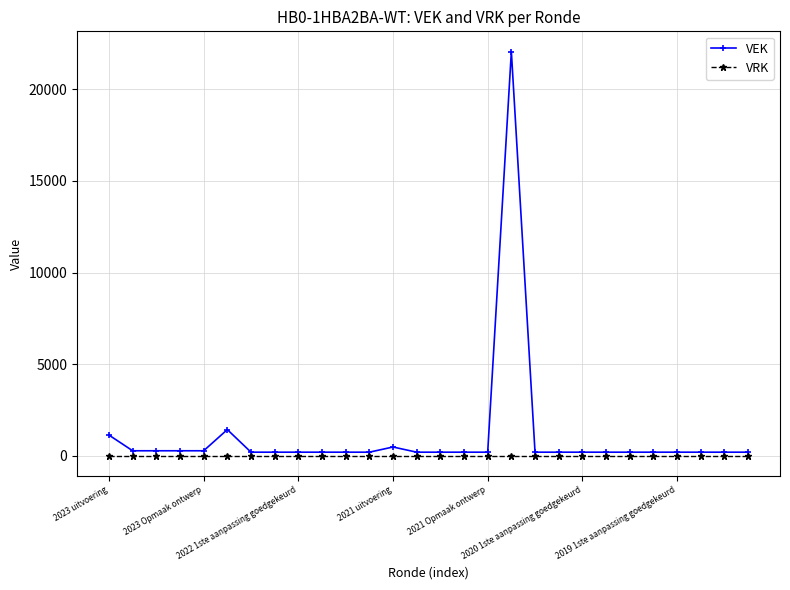

List the series in order of their peak value, highest first.

VEK, VRK